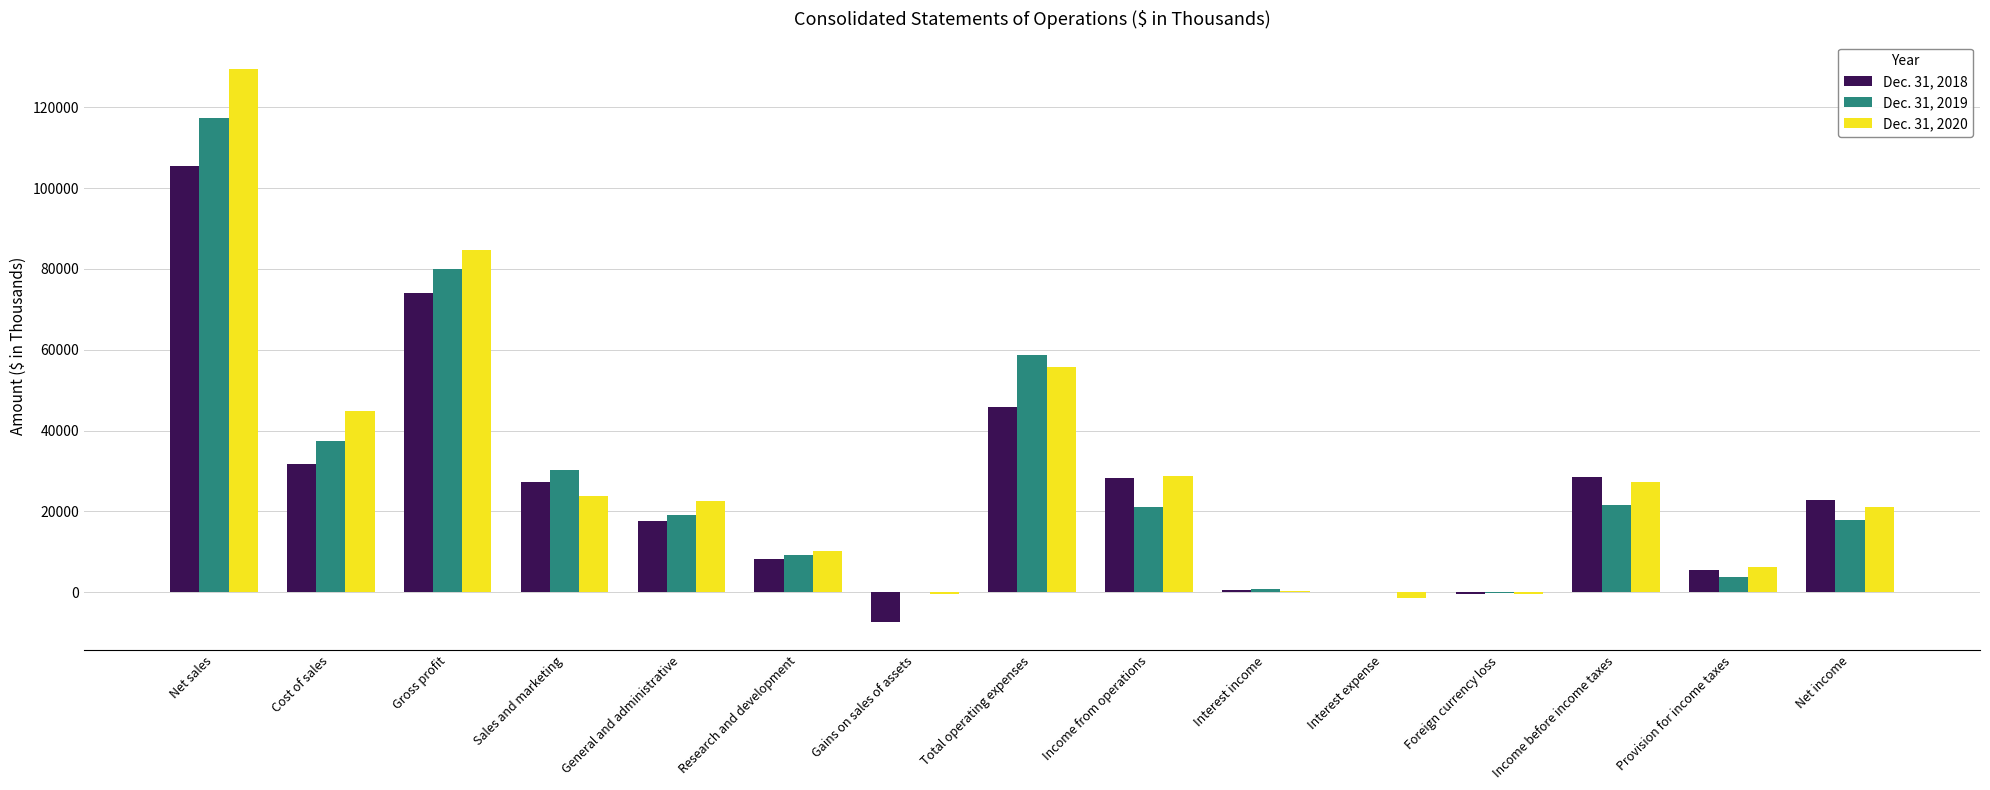

Which series changed the most between Gross profit and Foreign currency loss?

Dec. 31, 2020